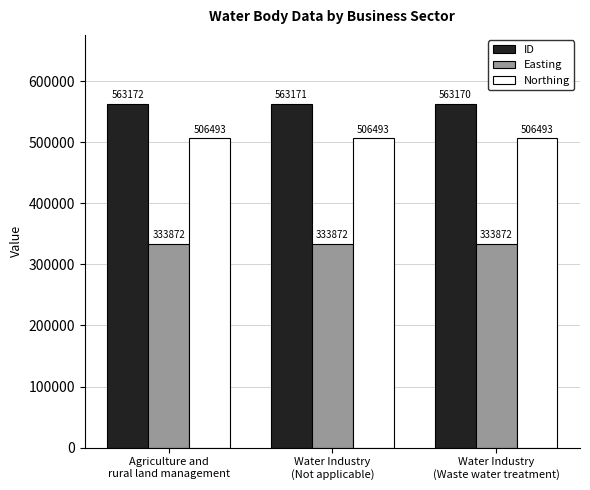

What is the total value across all series at Water Industry
(Not applicable)?

1403536